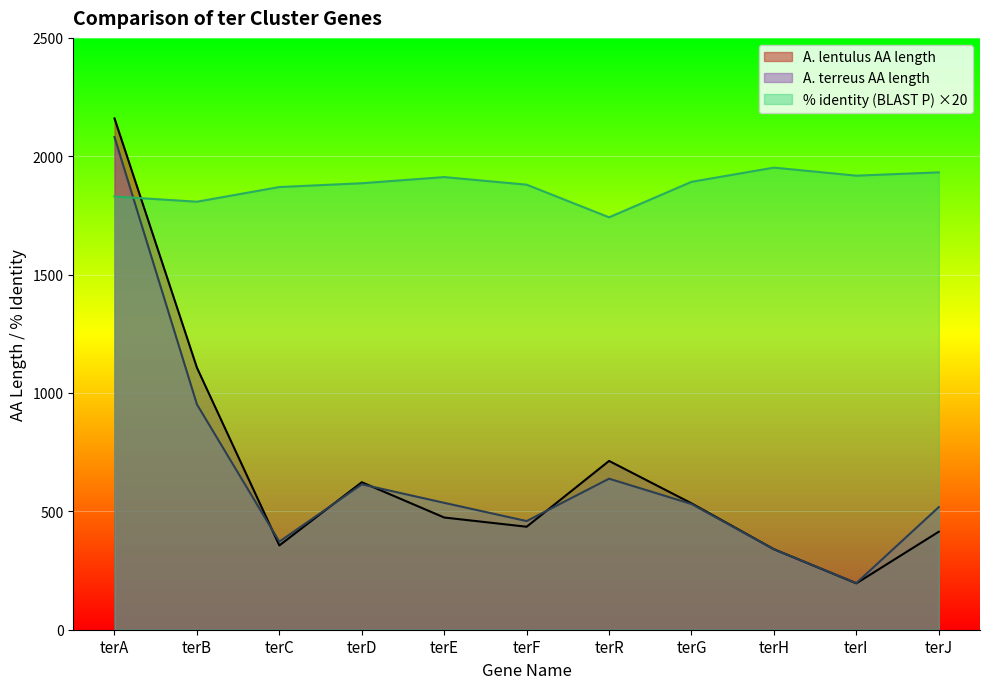

What is the total value across all series at terA?

6071